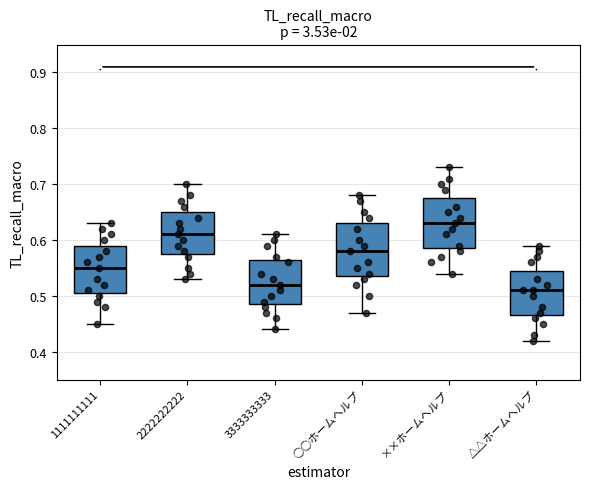

Which box's median line is the lowest?

△△ホームヘルプ